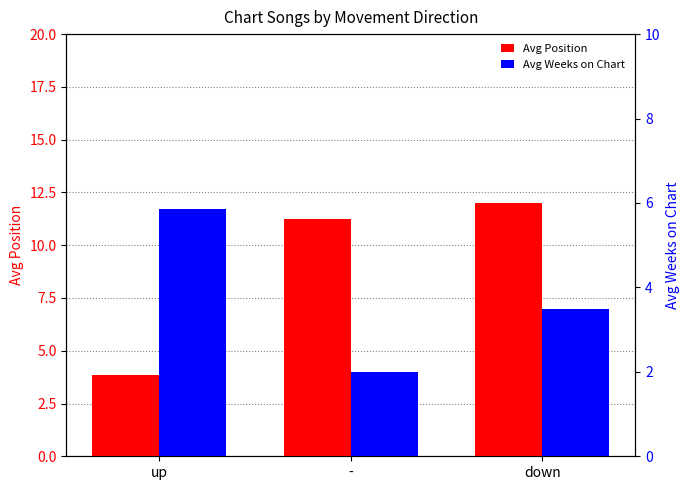

What is the lowest value of the Avg Position series?

3.9